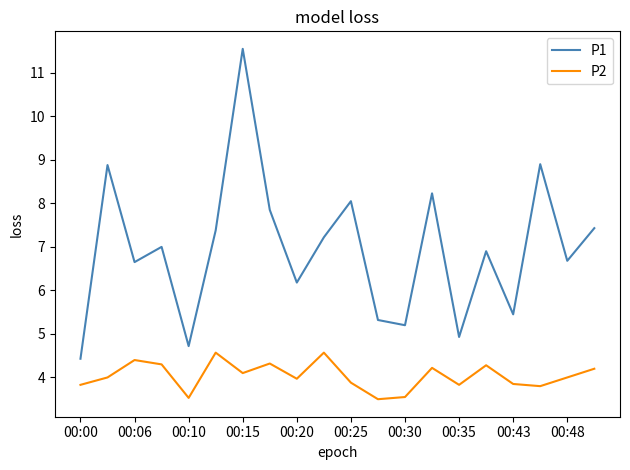

How many interior local peaks does the P1 series have?

7